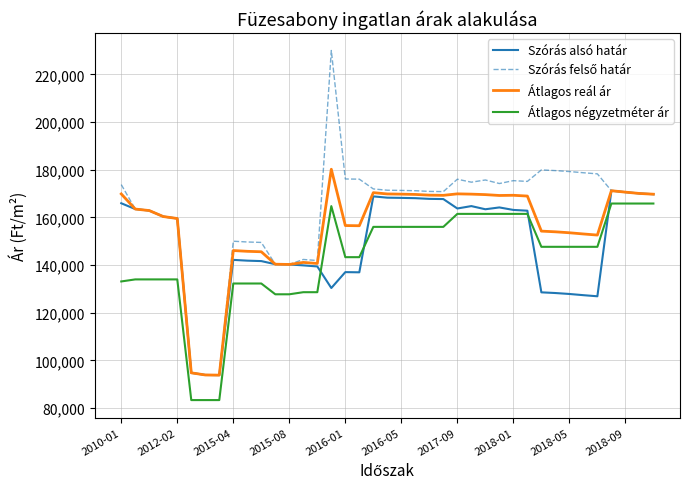

True or false: Átlagos négyzetméter ár and Átlagos reál ár cross at least once.

False